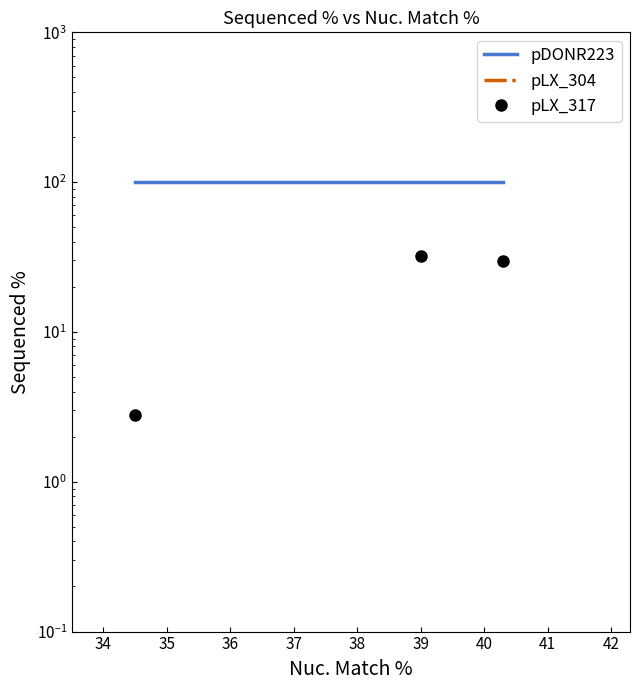

What are all the series names shown in the legend?

pDONR223, pLX_304, pLX_317